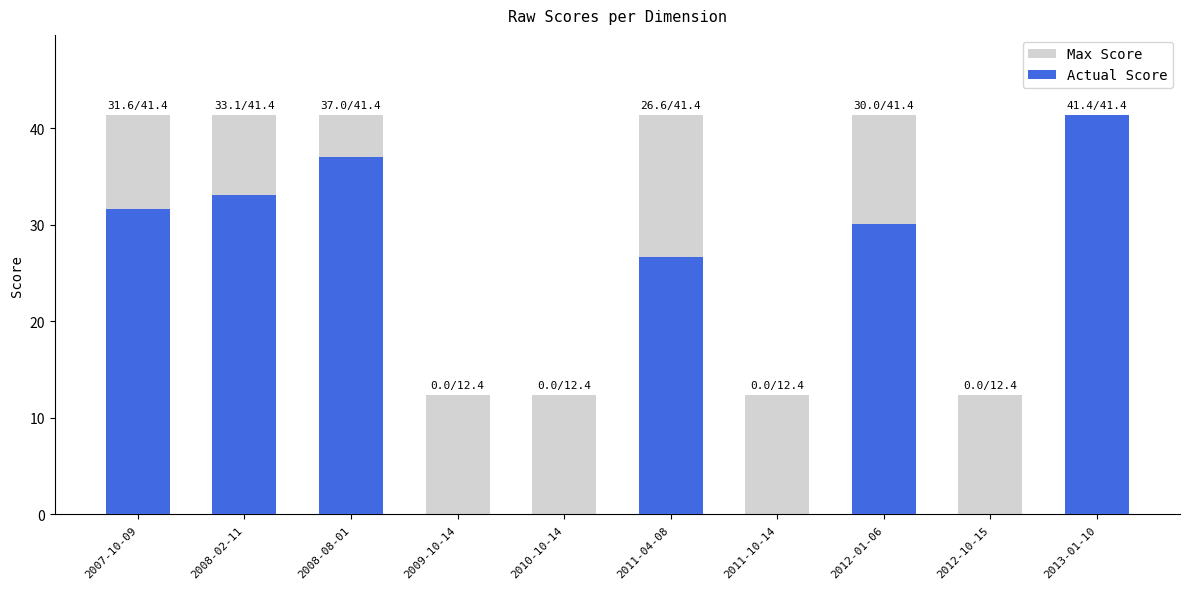

What is the label of the 9th bar from the right?

2008-02-11